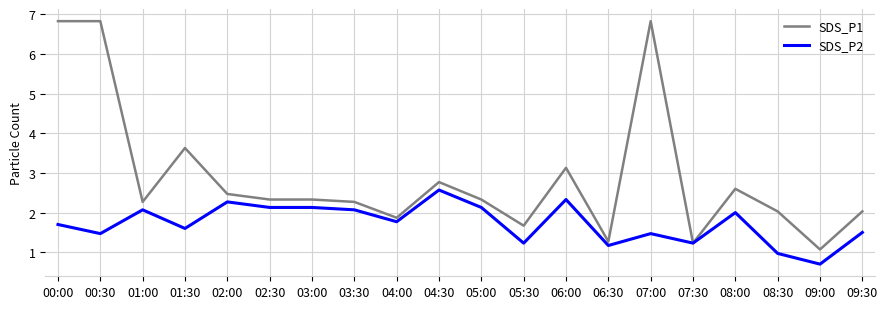

List the series in order of their overall mean, lowest first.

SDS_P2, SDS_P1